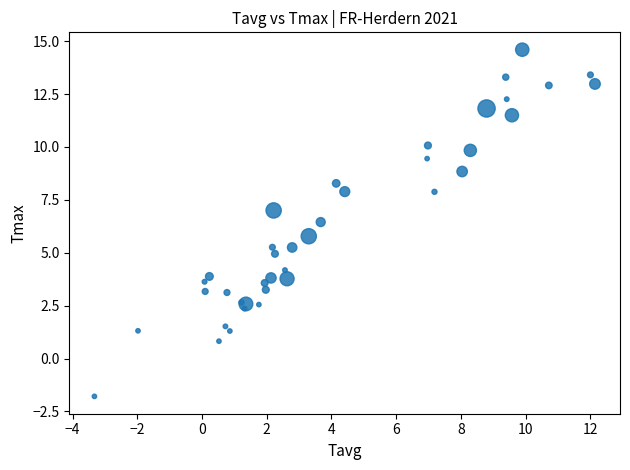

What Y value in the scatter plot is closest to 6?

5.8